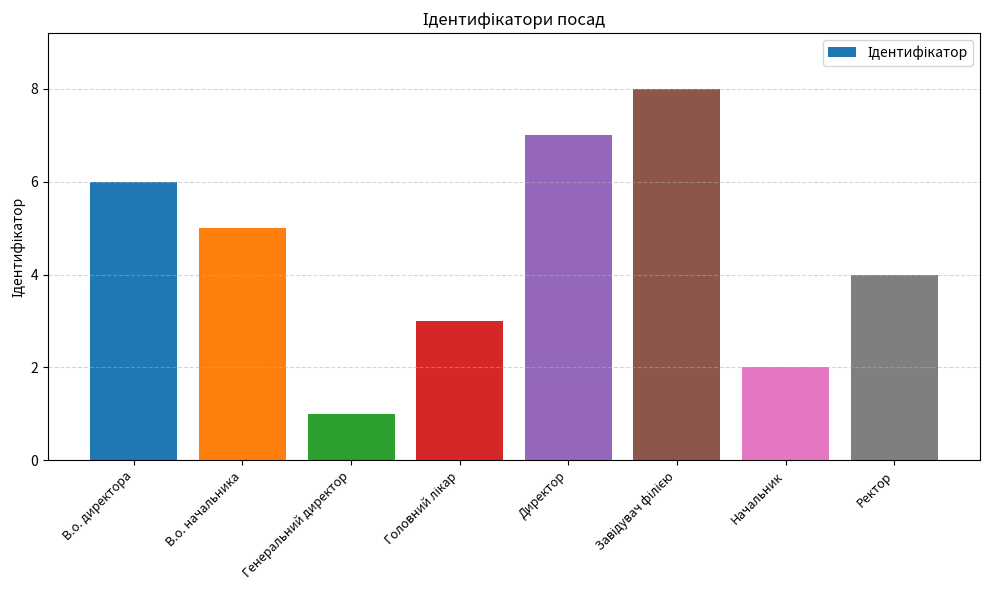

What is the smallest value displayed?

1